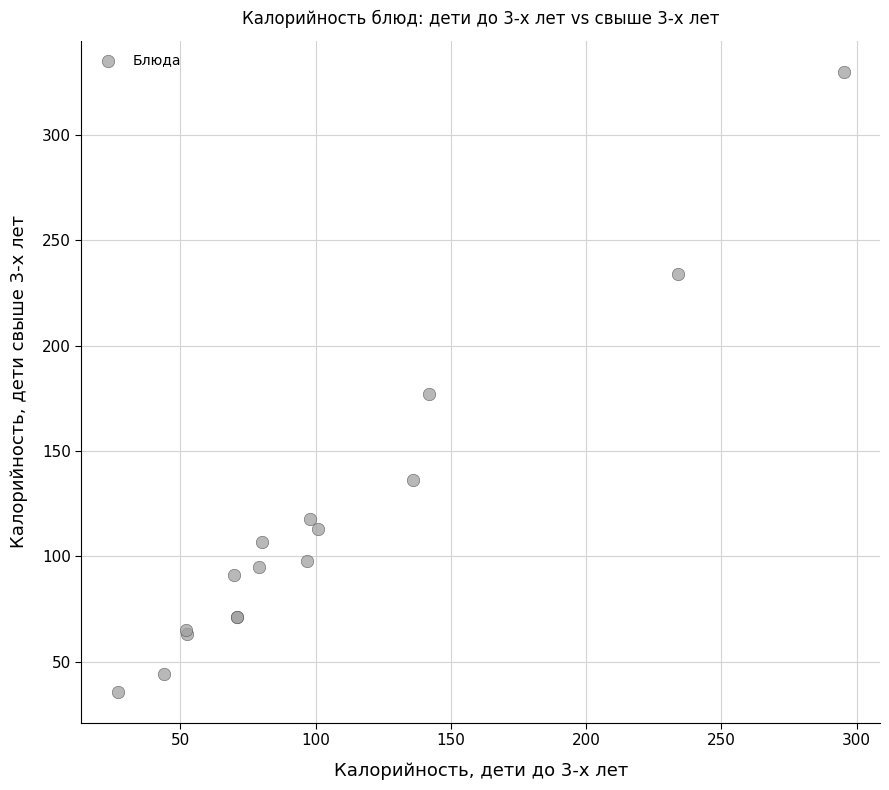

What Y value in the scatter plot is closest to 182?

177.0